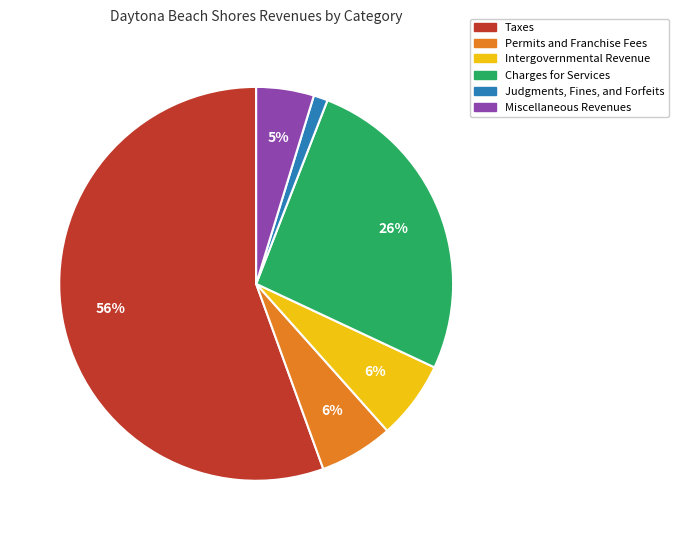

How many slices are in this pie chart?

6